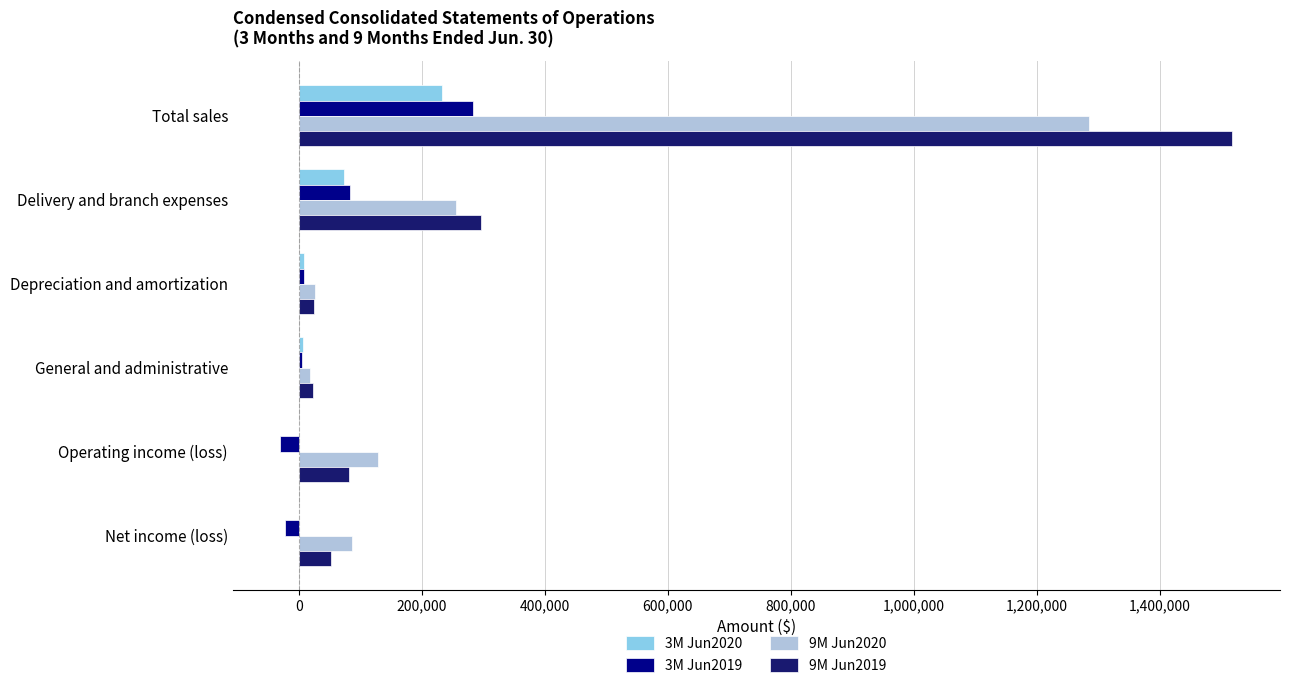

At which category is the sum across all series the highest?

Total sales